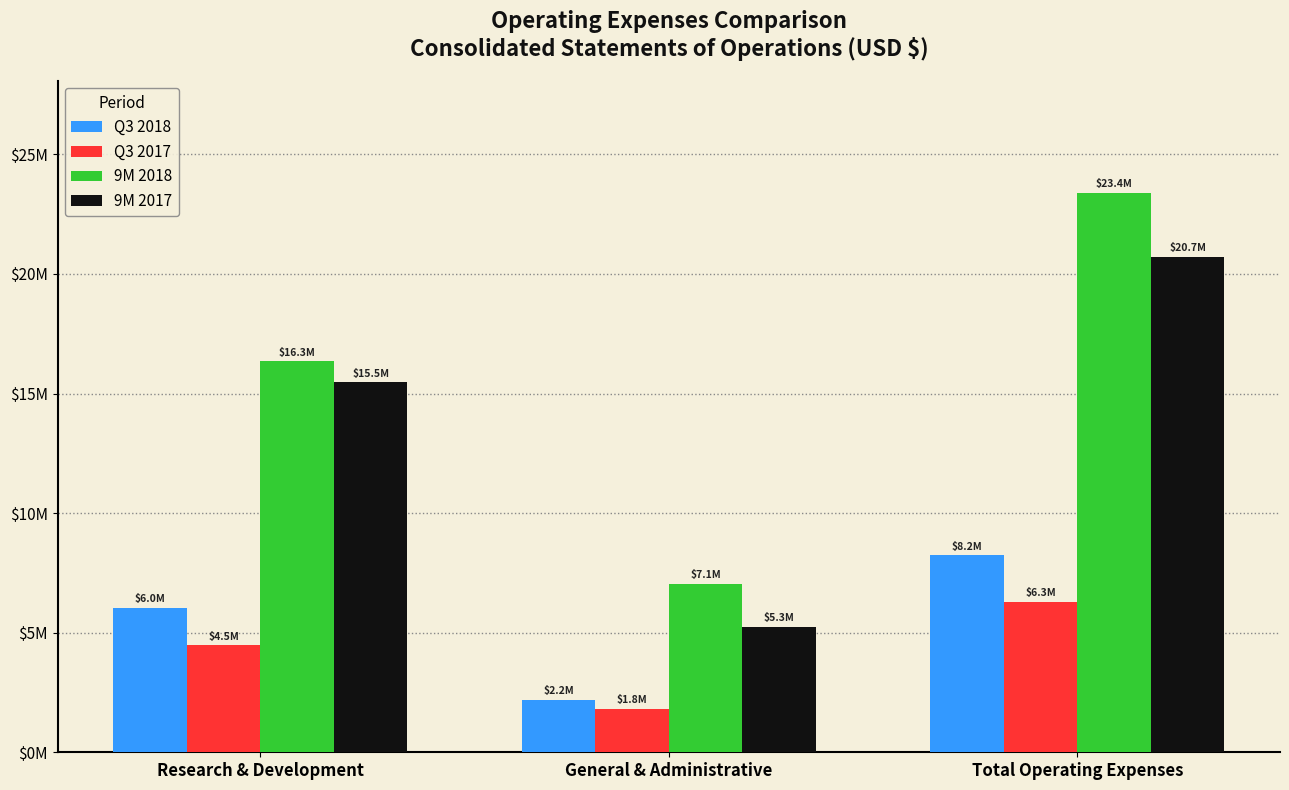

Are the bars horizontal?

No